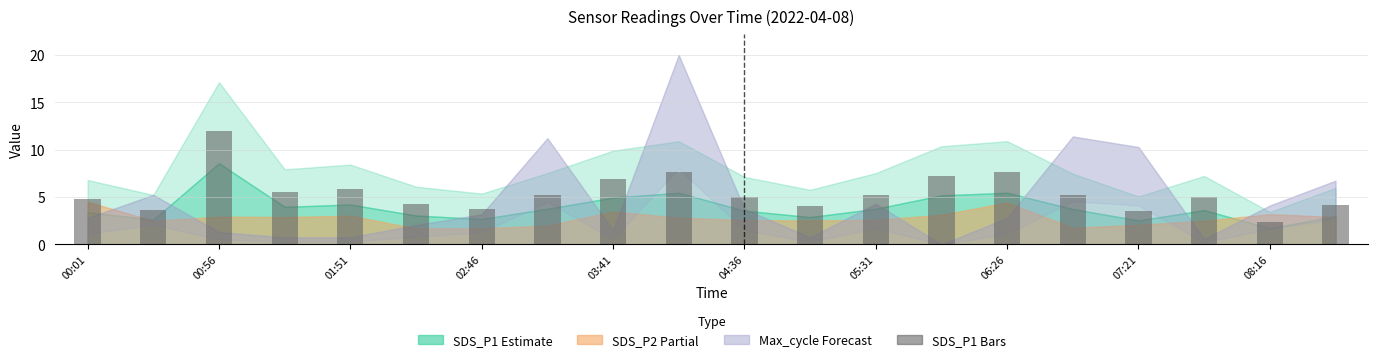

What is the difference between the maximum and minimum values?

9.6